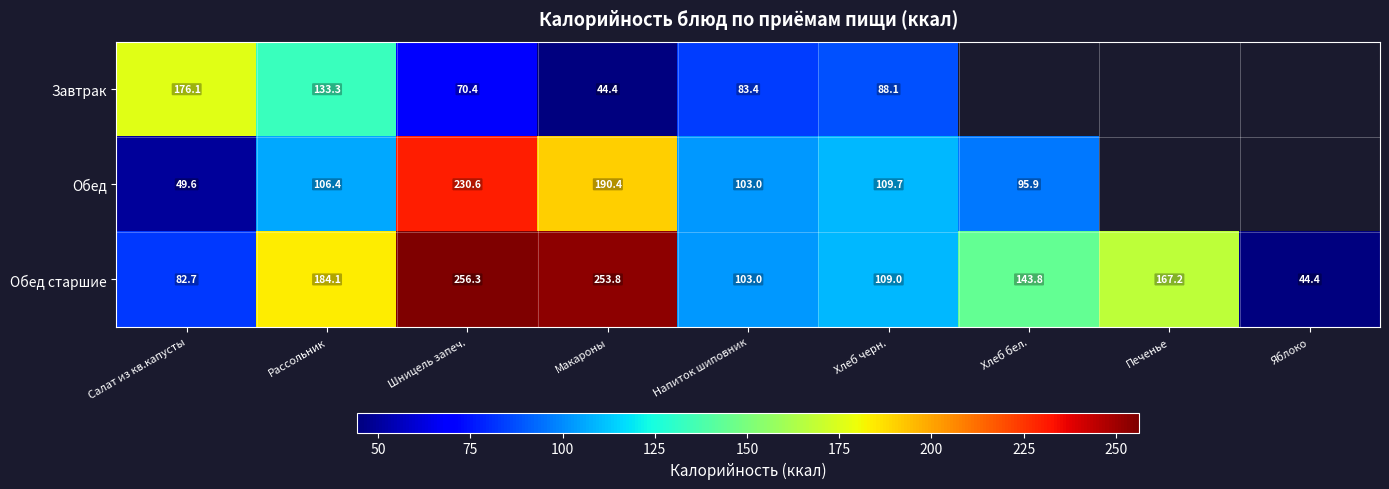

True or false: Обед has a value of 103.0 at Напиток шиповник.

True